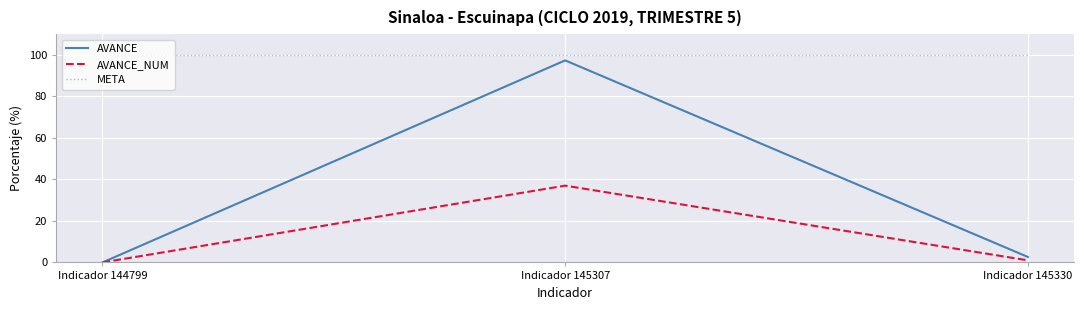

The value of META at Indicador 144799 is 41.8. True or false?

False